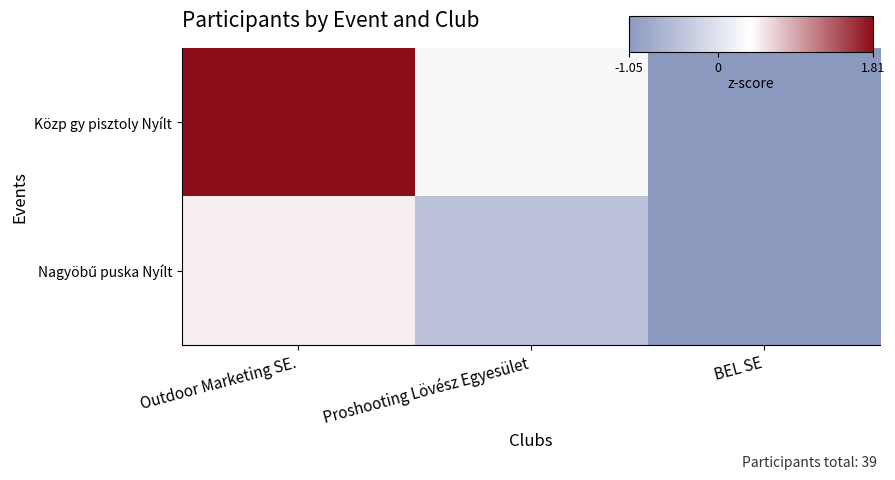

Which has a higher value, BEL SE or Proshooting Lövész Egyesület?

Proshooting Lövész Egyesület